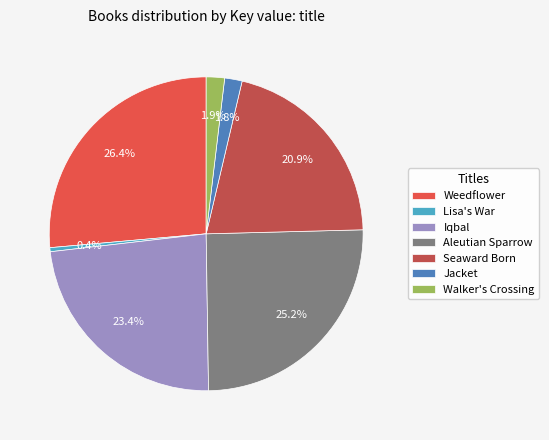

Does any single category account for the majority?

No